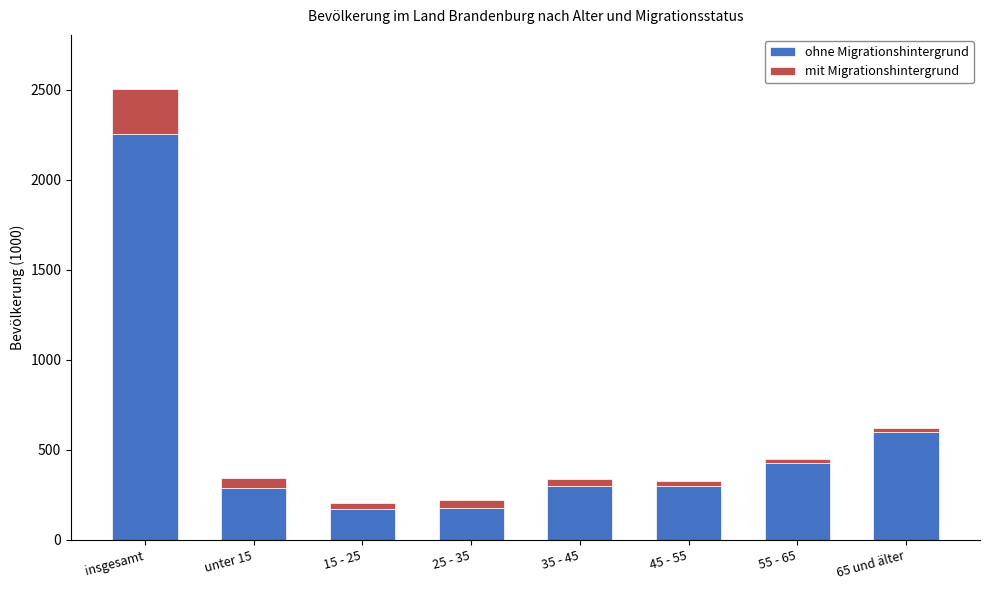

At which category is the sum across all series the highest?

insgesamt